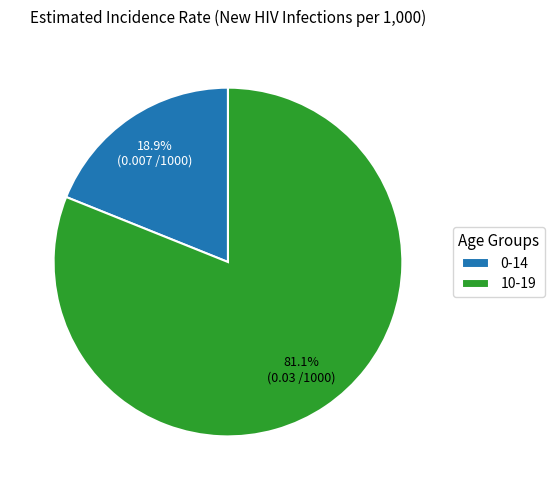

Between 0-14 and 10-19, which is larger?

10-19